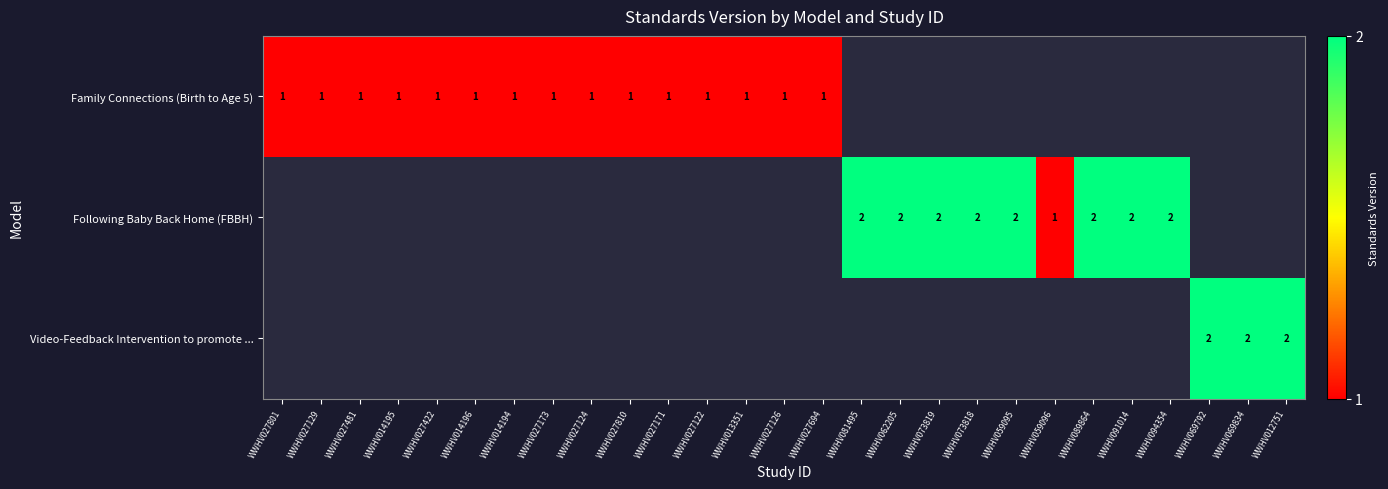

True or false: Family Connections (Birth to Age 5) has a value of 1 at WWHV027171.

True